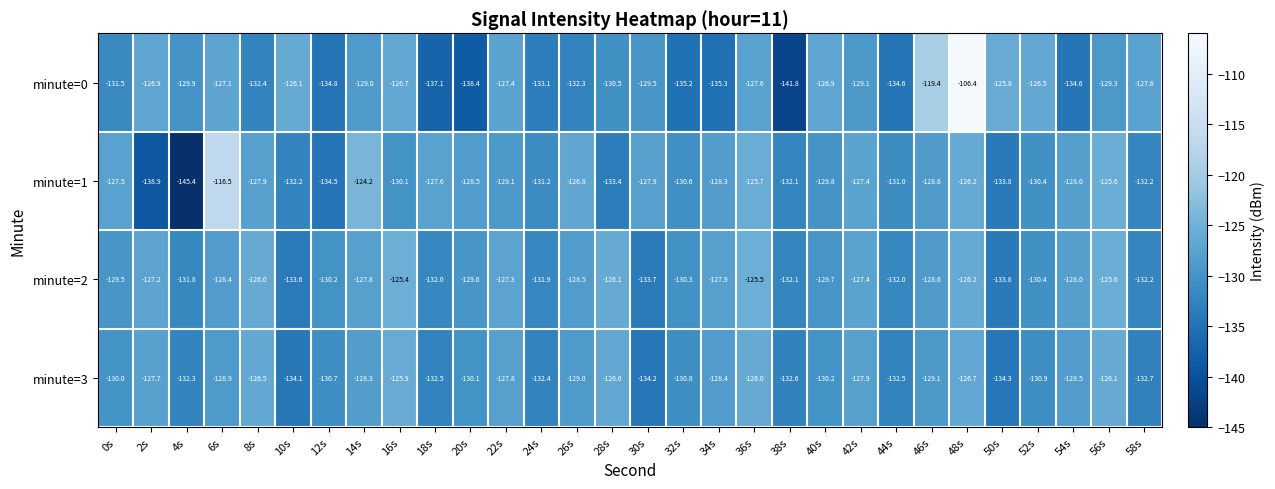

What is the average value of the minute=1 series?

-129.7